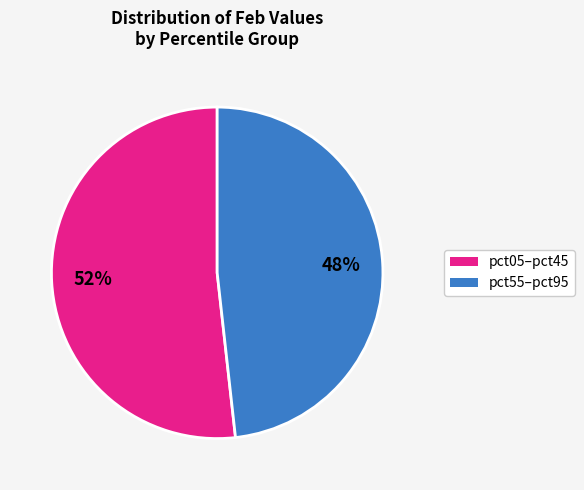

To the nearest percent, what is the difference between the largest and smallest slice percentages?

4%